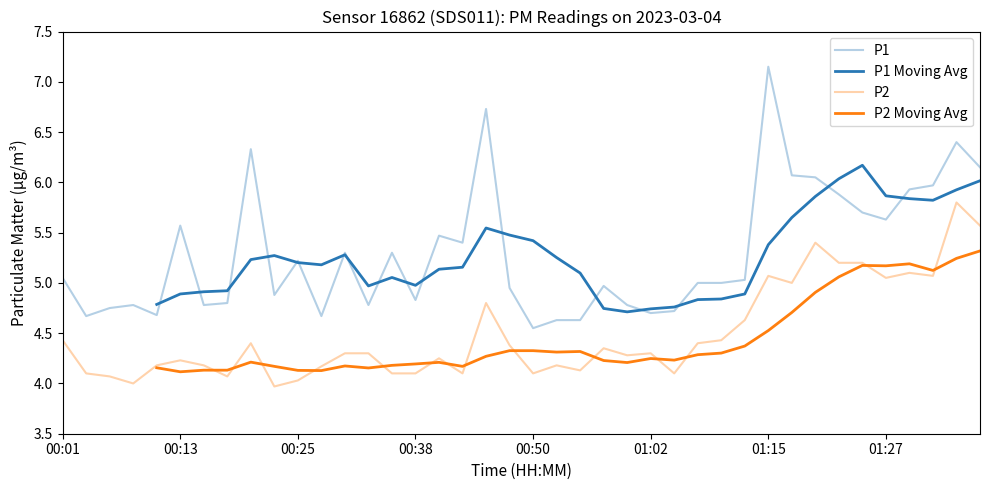

True or false: P1 and P2 cross at least once.

False